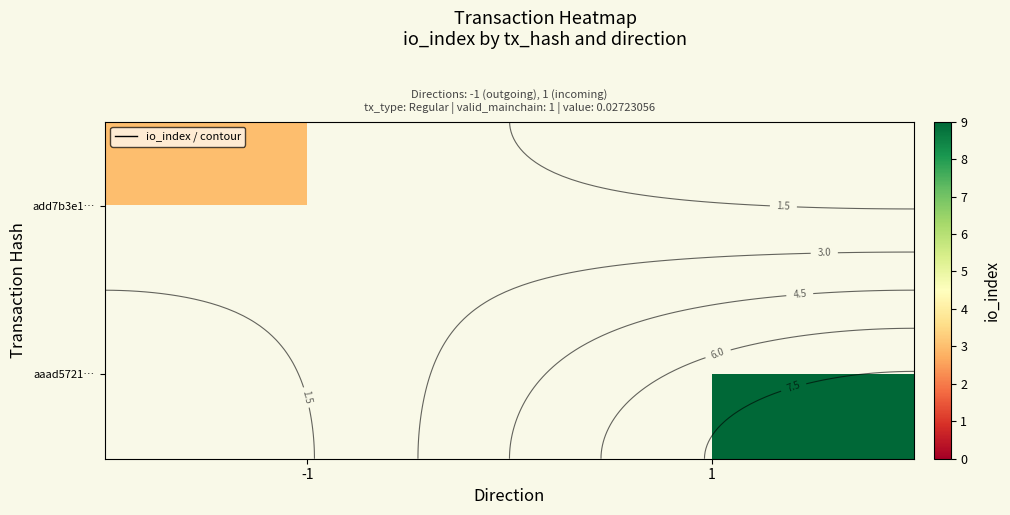

The add7b3e1… series shows 5.2 at -1. True or false?

False